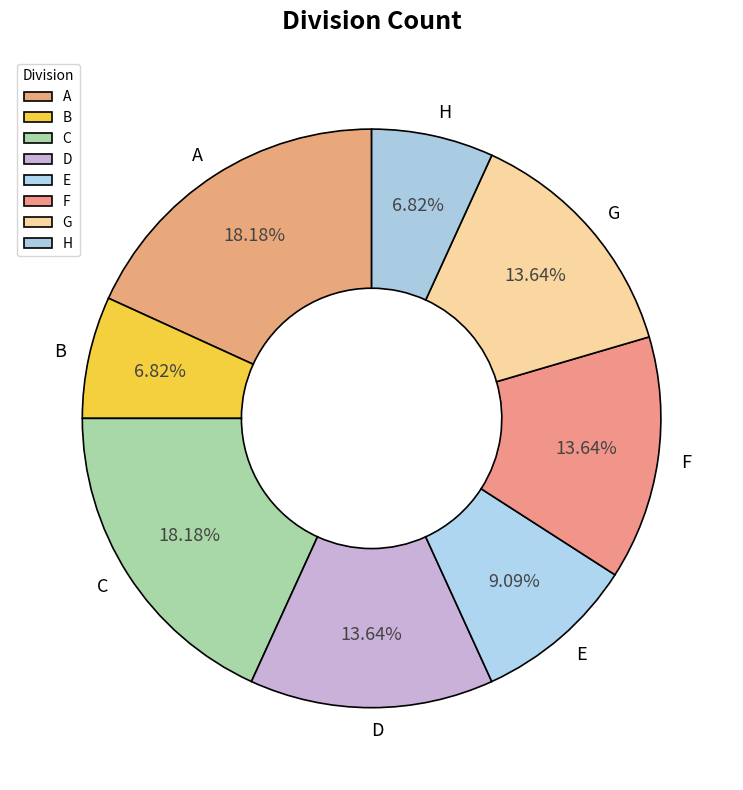

Combined, do D and G account for over 50%?

No